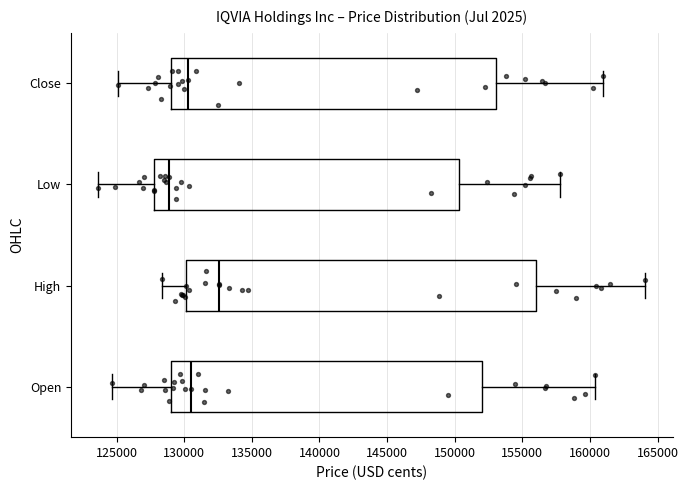

Which box's median line is the furthest to the right?

High